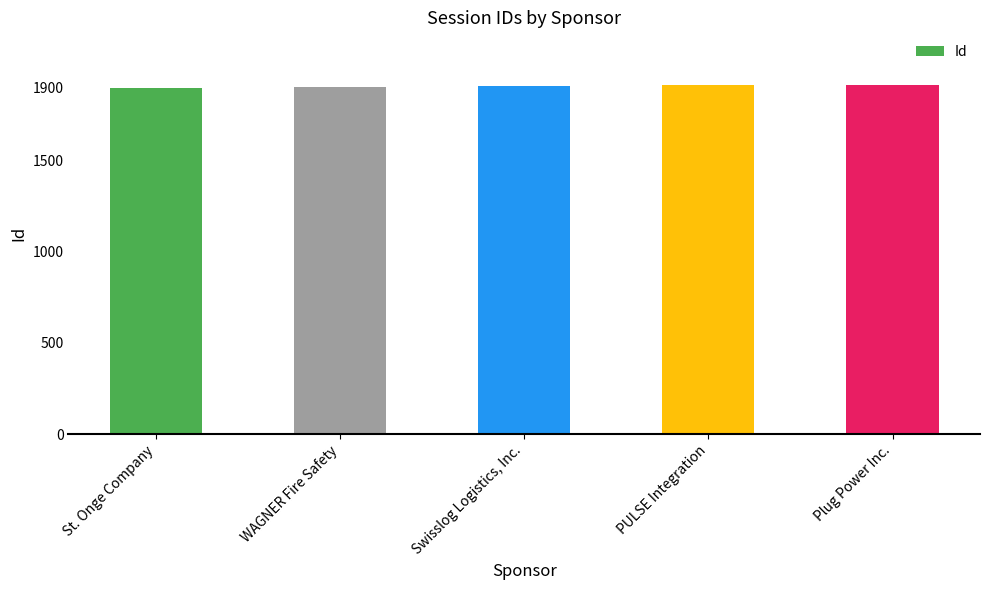

What is the approximate value at PULSE Integration?

1917